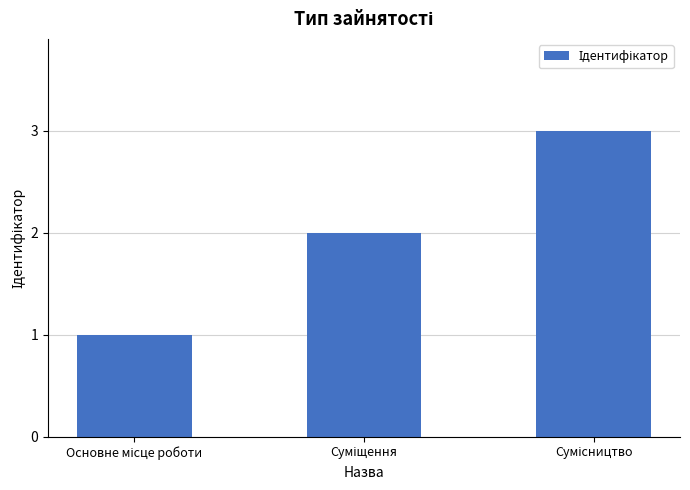

Reading left to right, transcribe all the data shown in this chart.

1	2	3